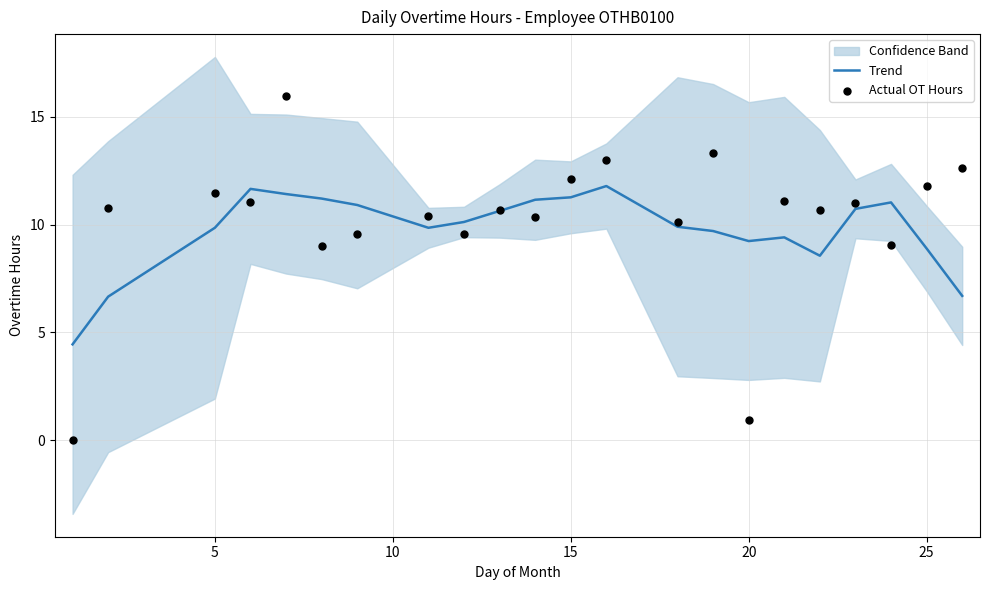

What is the lowest value of the Trend series?

4.4